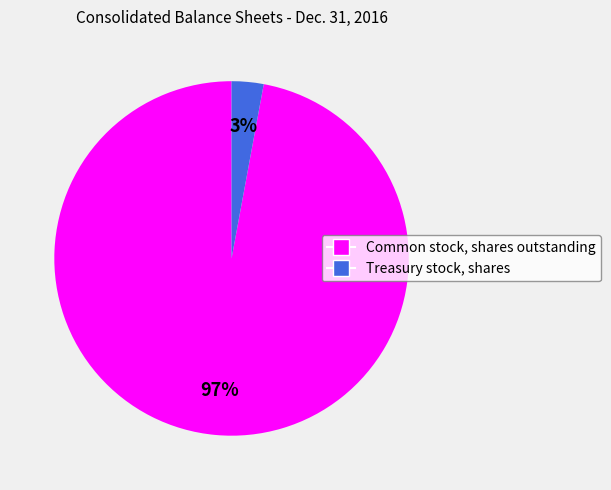

To the nearest percent, what portion does Treasury stock, shares represent?

3%